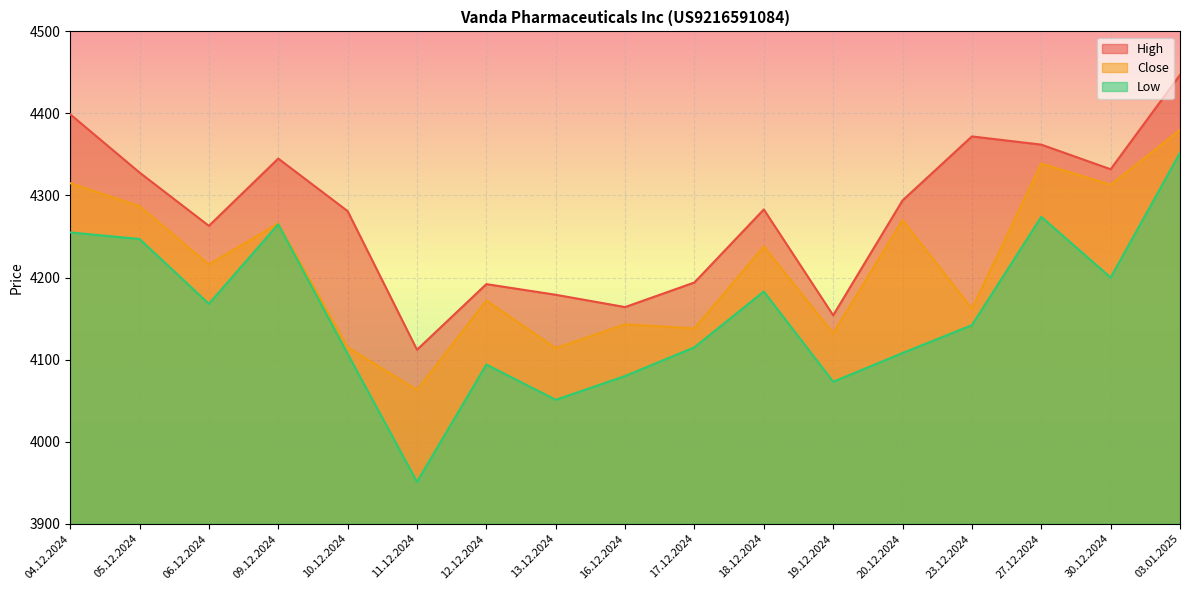

Which series has the widest spread of values?

Low